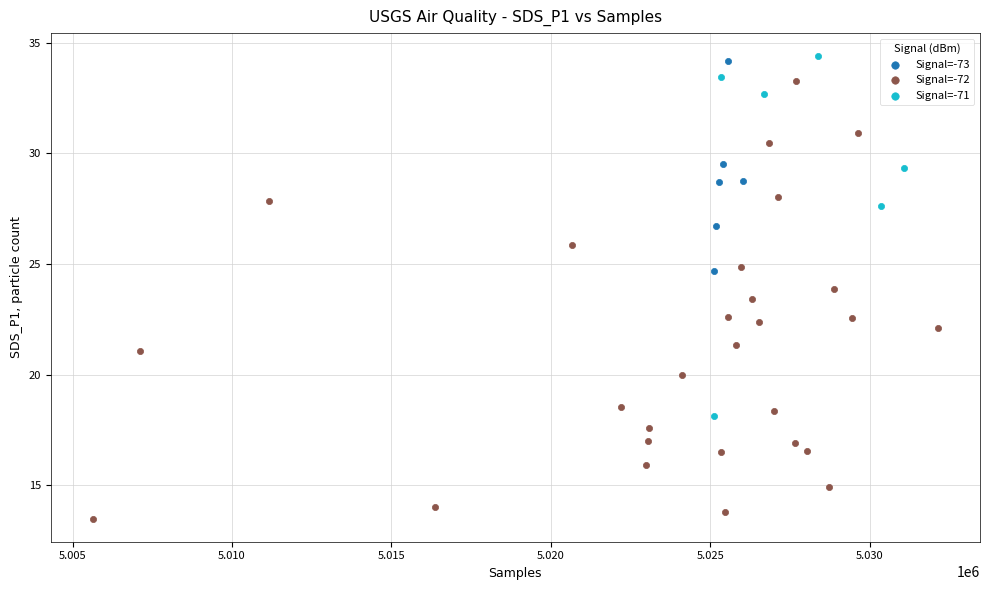

Which series contains the lowest Y value?

Signal=-72